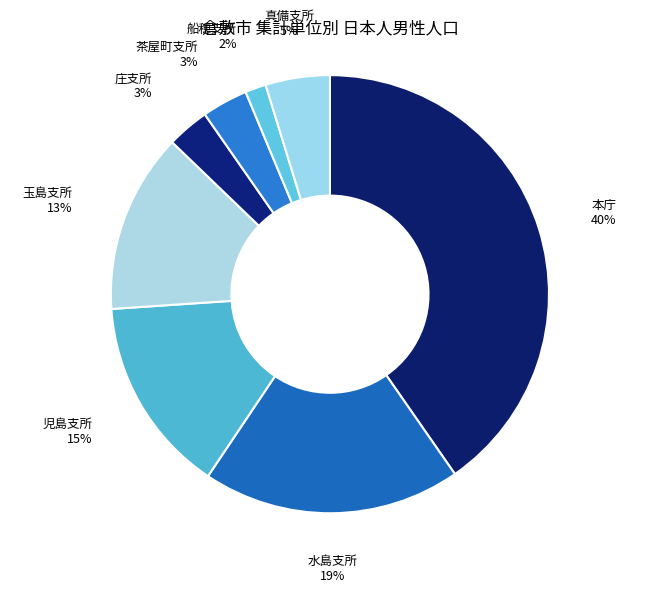

To the nearest percent, what is the difference between the 船穂支所 and 児島支所 slice percentages?

13%